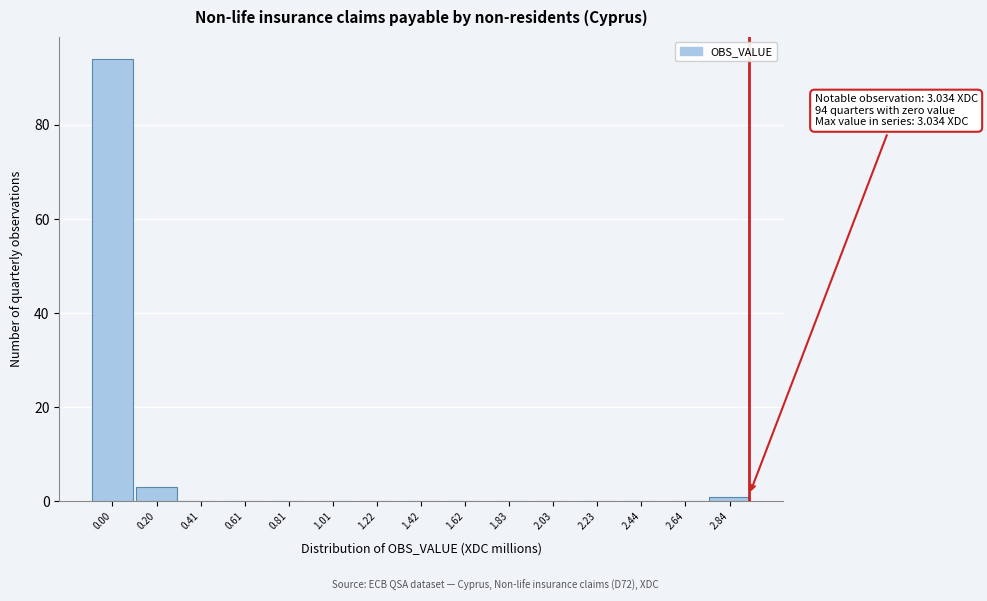

Reading right to left, list all the values displayed in this chart.

2.84=1	2.64=0	2.44=0	2.23=0	2.03=0	1.83=0	1.62=0	1.42=0	1.22=0	1.01=0	0.81=0	0.61=0	0.41=0	0.20=3	0.00=94